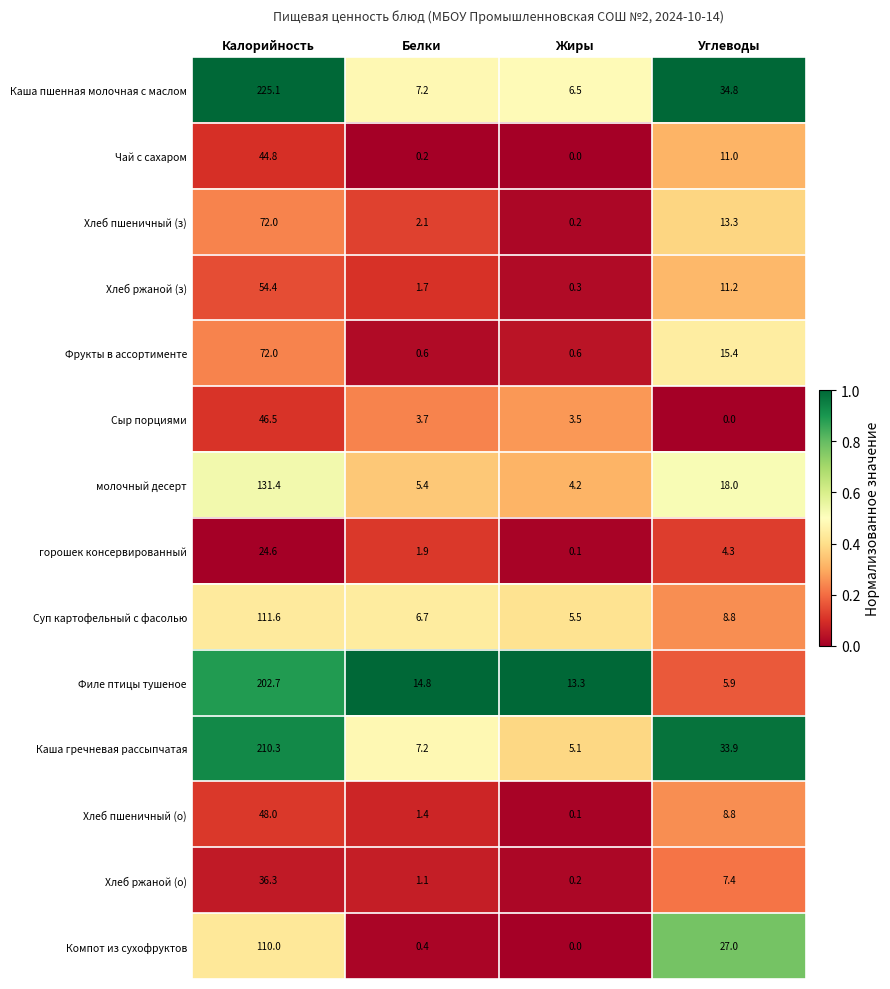

Count the number of data series in this chart.

14